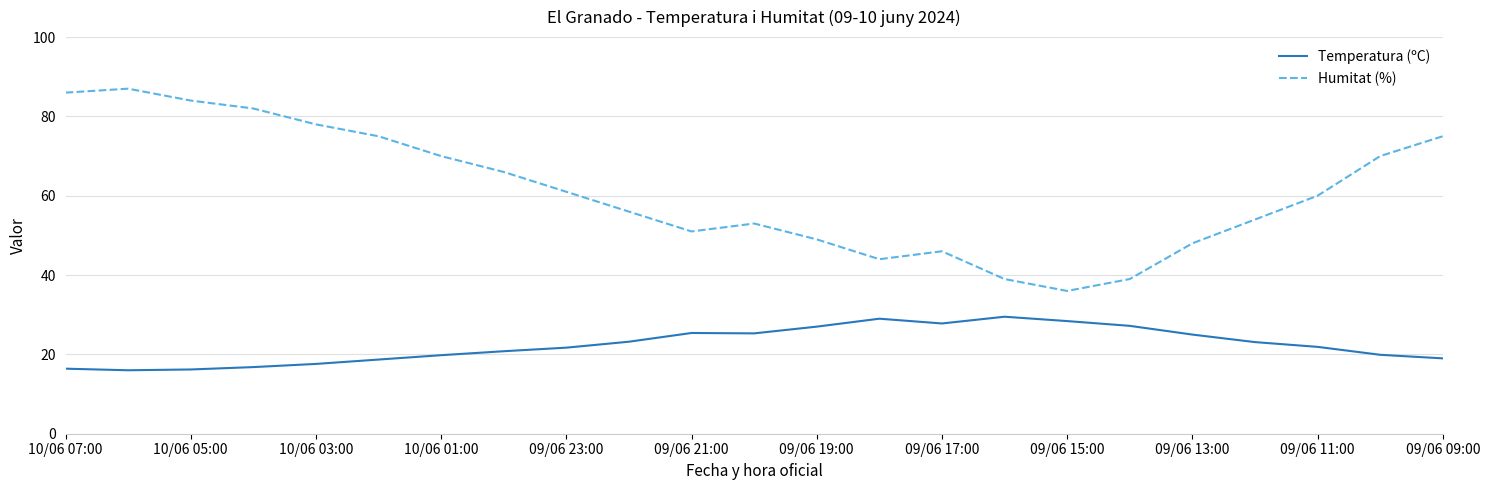

True or false: Humitat (%) and Temperatura (ºC) cross at least once.

False